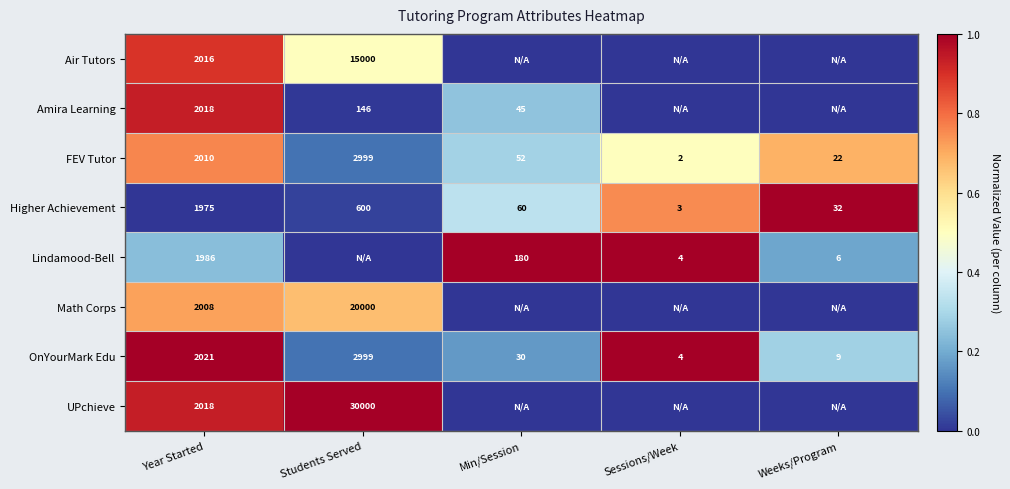

List the labels in order of Higher Achievement value, largest first.

Year Started, Students Served, Min/Session, Weeks/Program, Sessions/Week